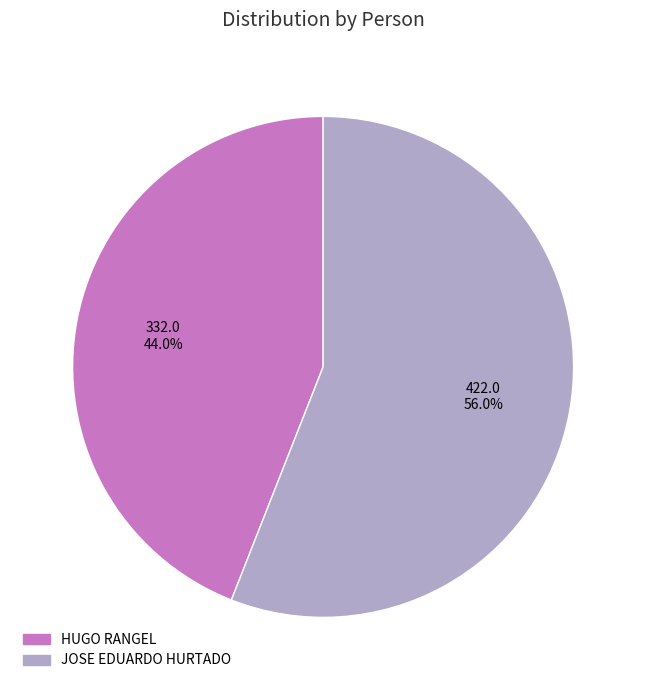

Does JOSE EDUARDO HURTADO account for over 50% of the chart?

Yes